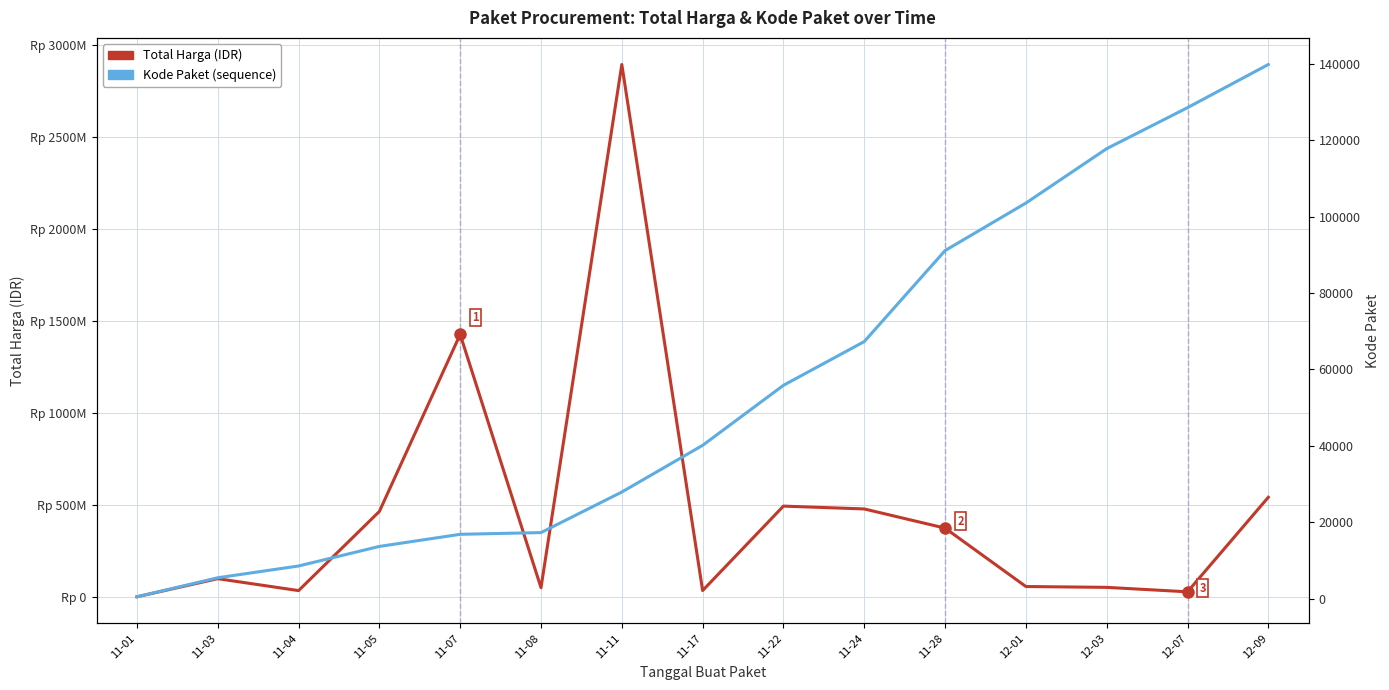

Is it true that Total Harga equals 23837375 at 11-17?

False